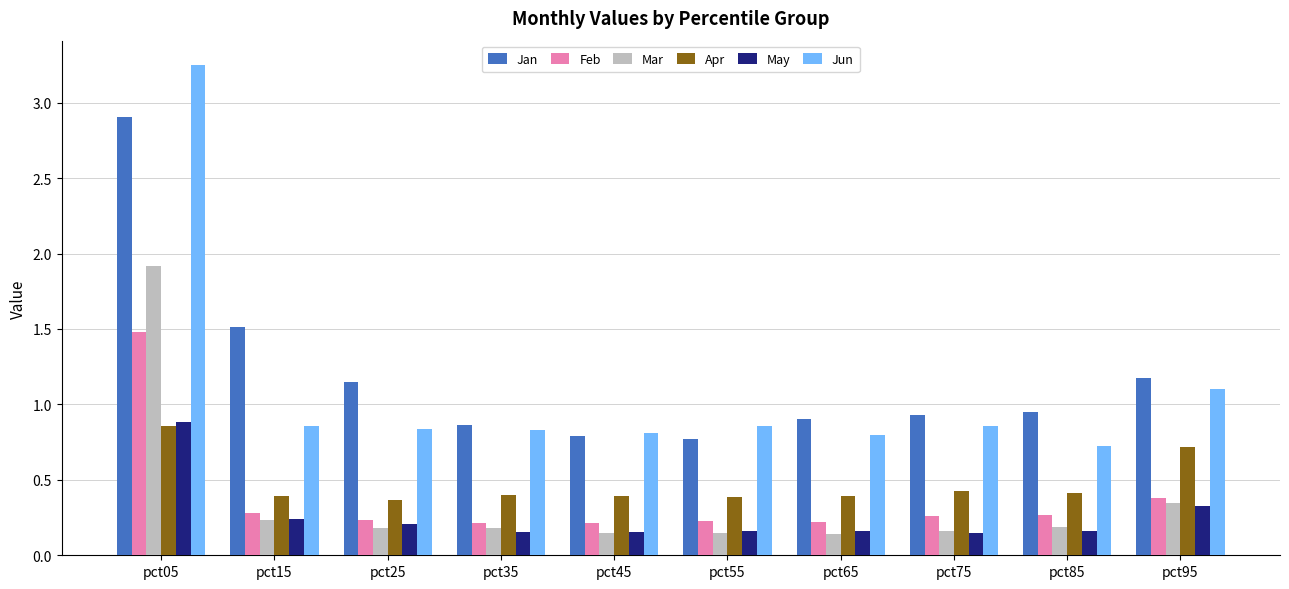

At which category is the sum across all series the highest?

pct05